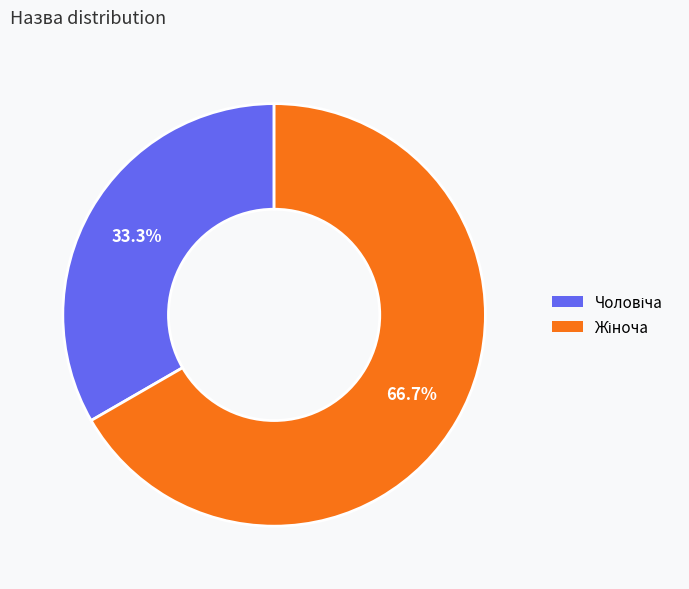

Does any single category account for the majority?

Yes